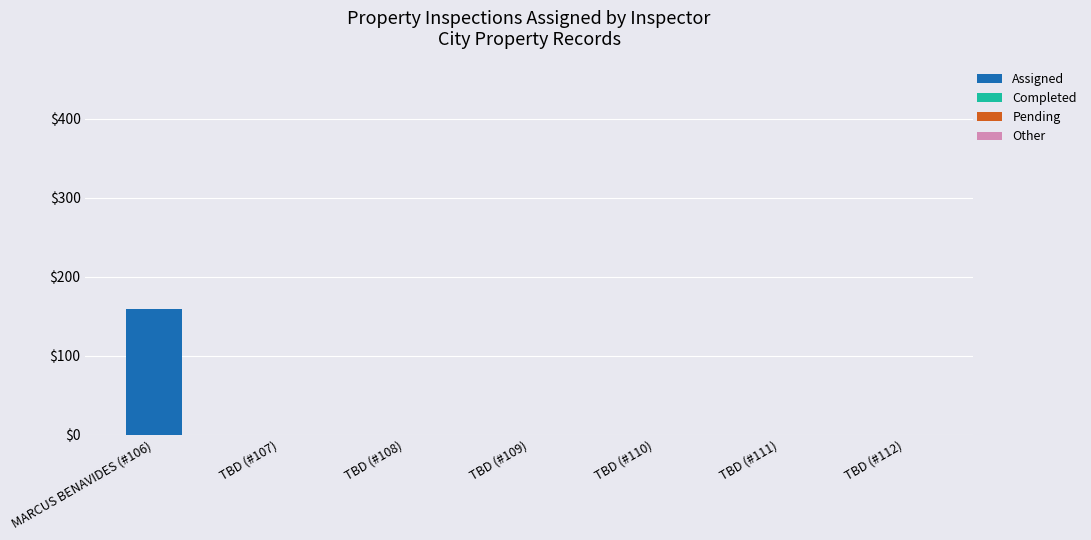

What is the sum of all values?

159